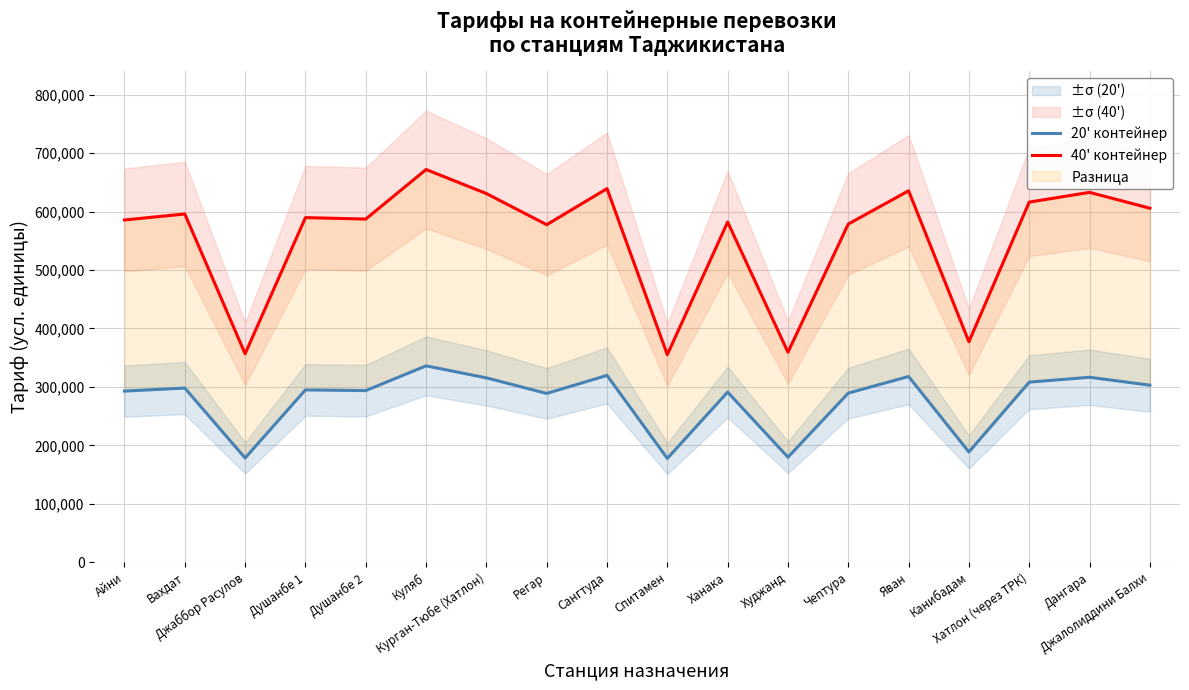

True or false: 20' контейнер has more than 1 interior local peaks.

True